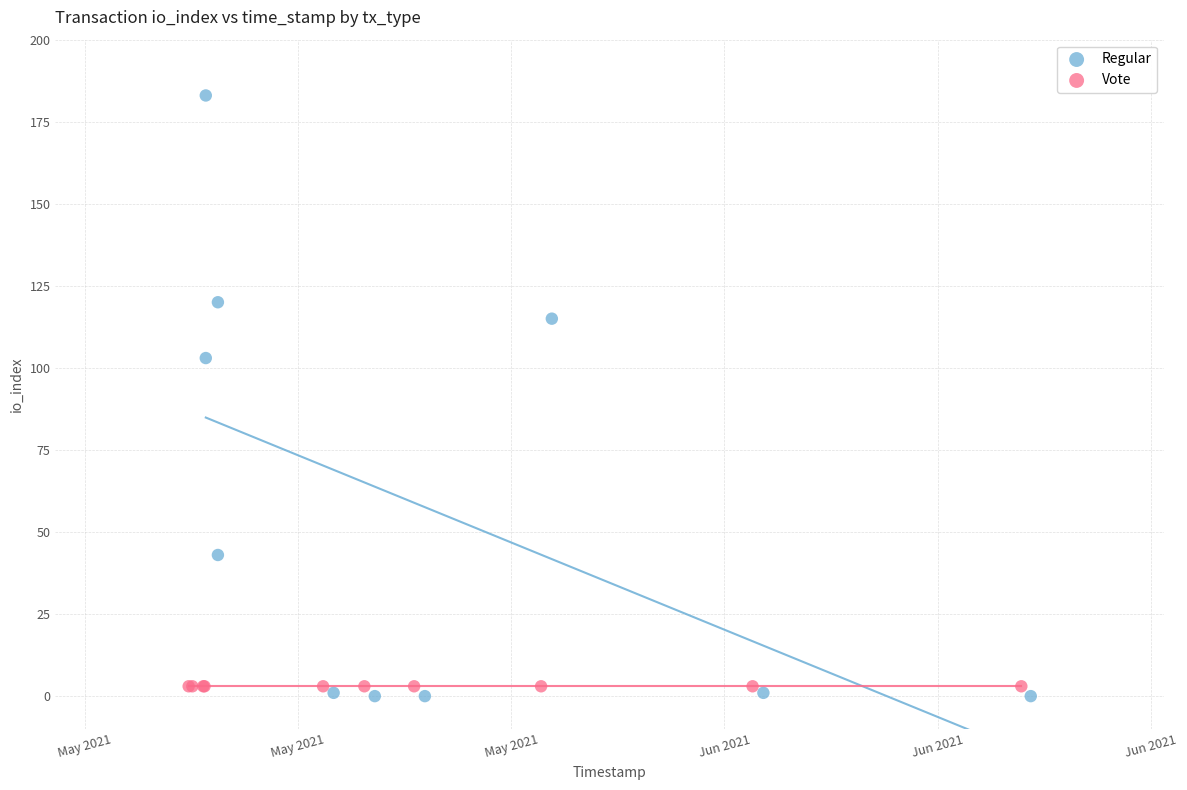

What are all the series names shown in the legend?

Regular, Vote